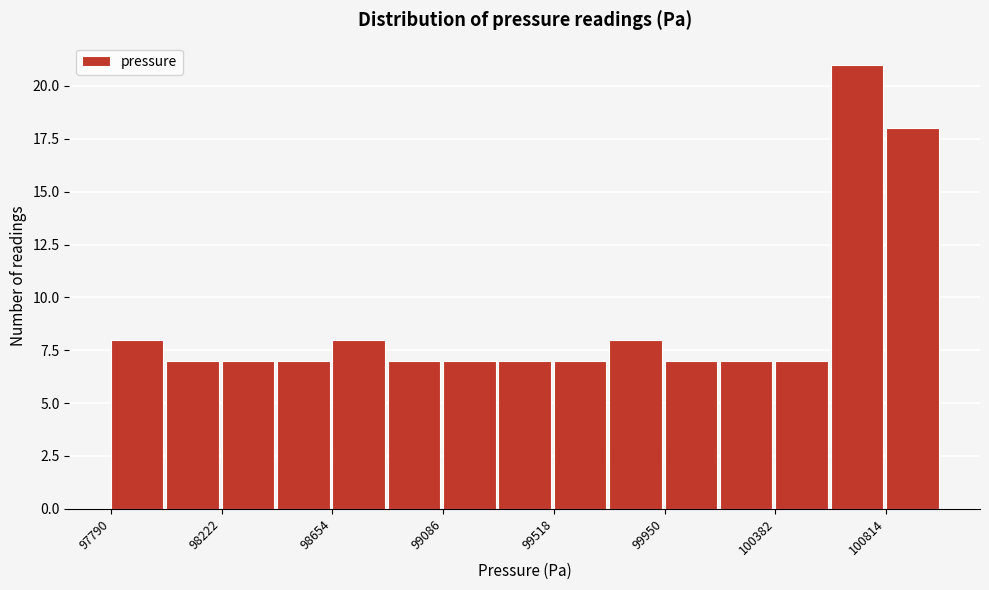

Reading left to right, list every bar in this chart as the range it spans on the x-axis followed by its height. Neither the bar edges nor the heights are printed on the chart, so give them approximately, as read against the axes.

97800 to 98000: 8
98000 to 98200: 7
98200 to 98450: 7
98450 to 98650: 7
98650 to 98850: 8
98850 to 99100: 7
99100 to 99300: 7
99300 to 99500: 7
99500 to 99750: 7
99750 to 99950: 8
99950 to 100150: 7
100150 to 100400: 7
100400 to 100600: 7
100600 to 100800: 21
100800 to 101050: 18